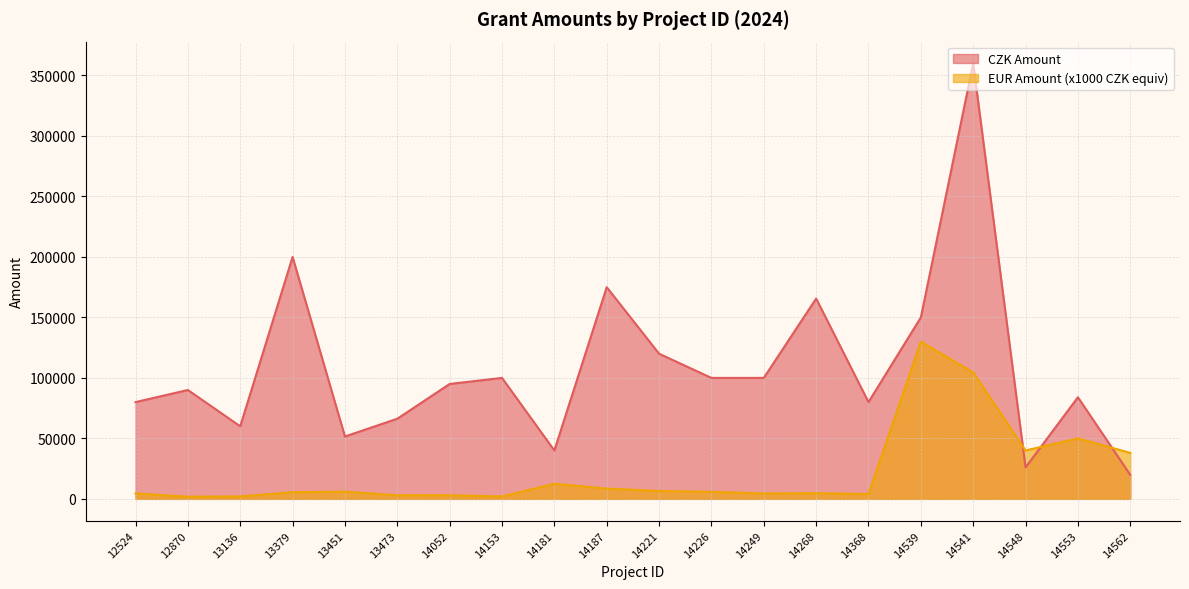

Rank the series at 13379 from lowest to highest value.

EUR Amount (x1000 CZK equiv), CZK Amount